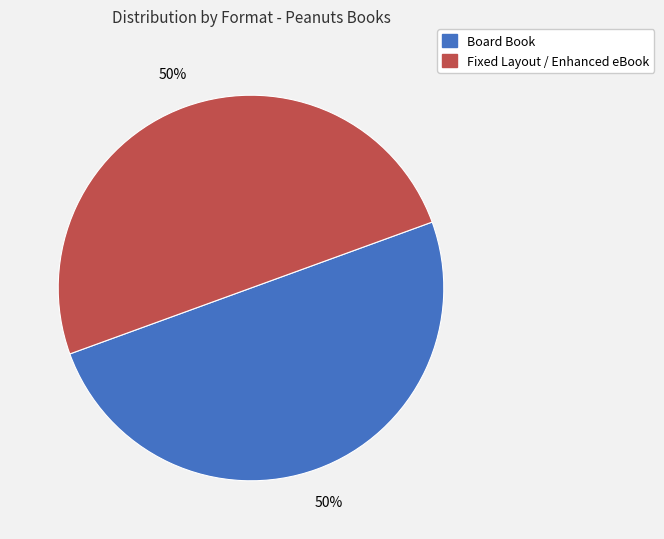

To the nearest percent, what is the average slice percentage?

50%